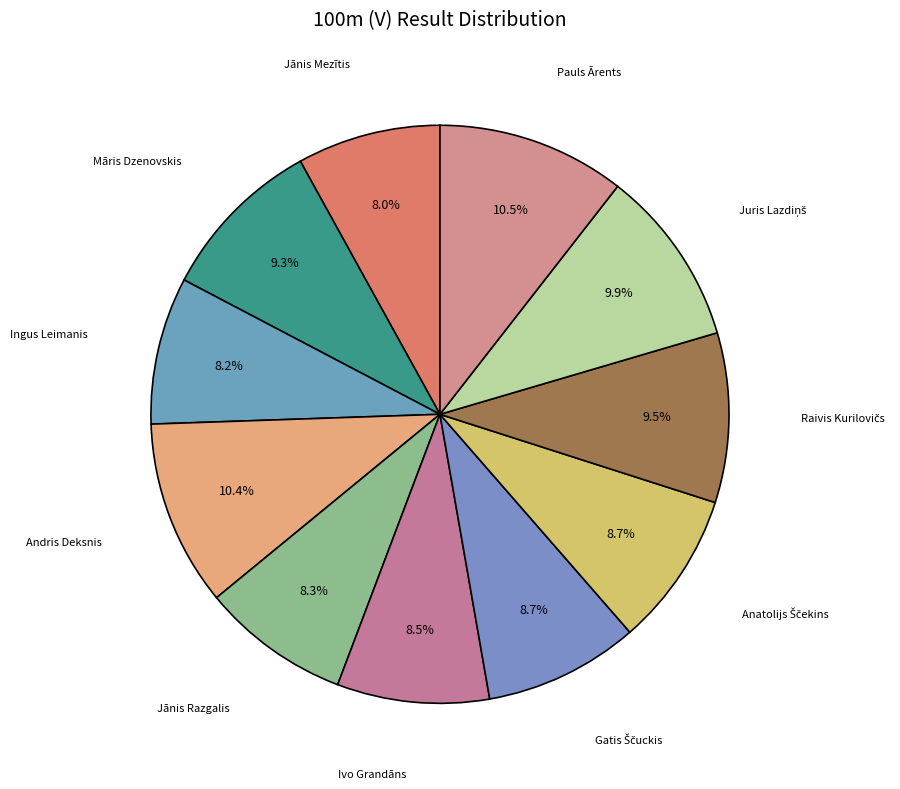

True or false: Ingus Leimanis accounts for 8% of the total.

True